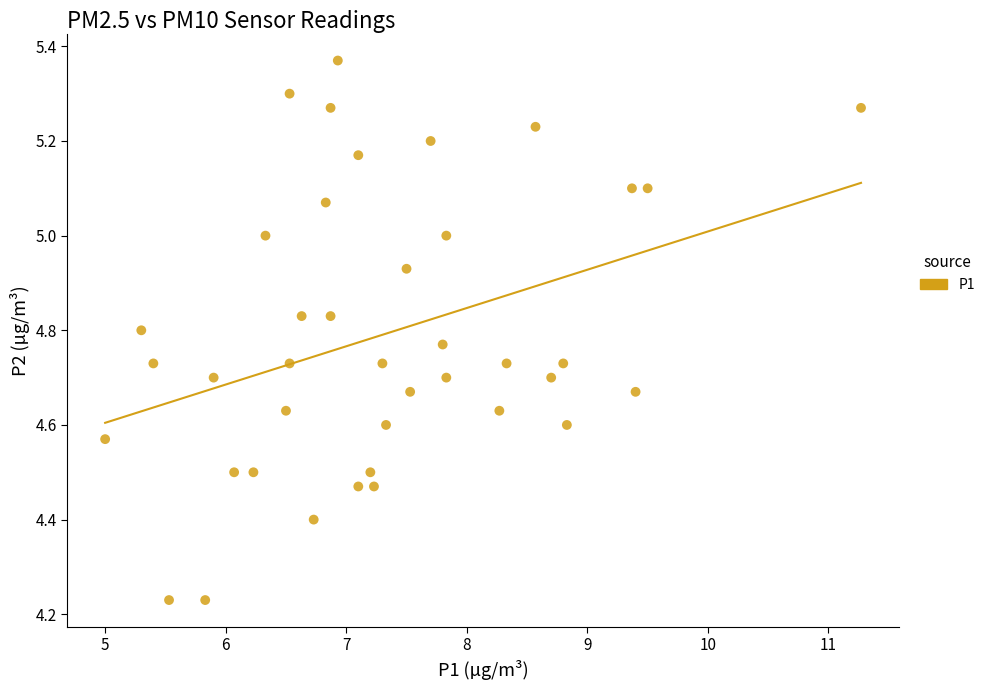

What is the range of X values (max minus min)?

6.3